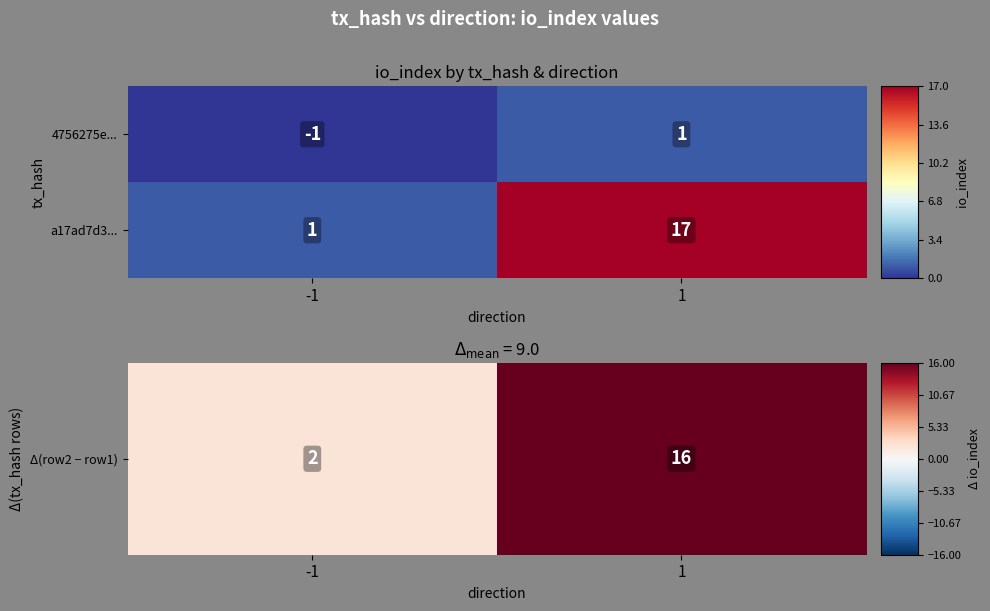

Which label corresponds to the smallest value in the chart?

-1